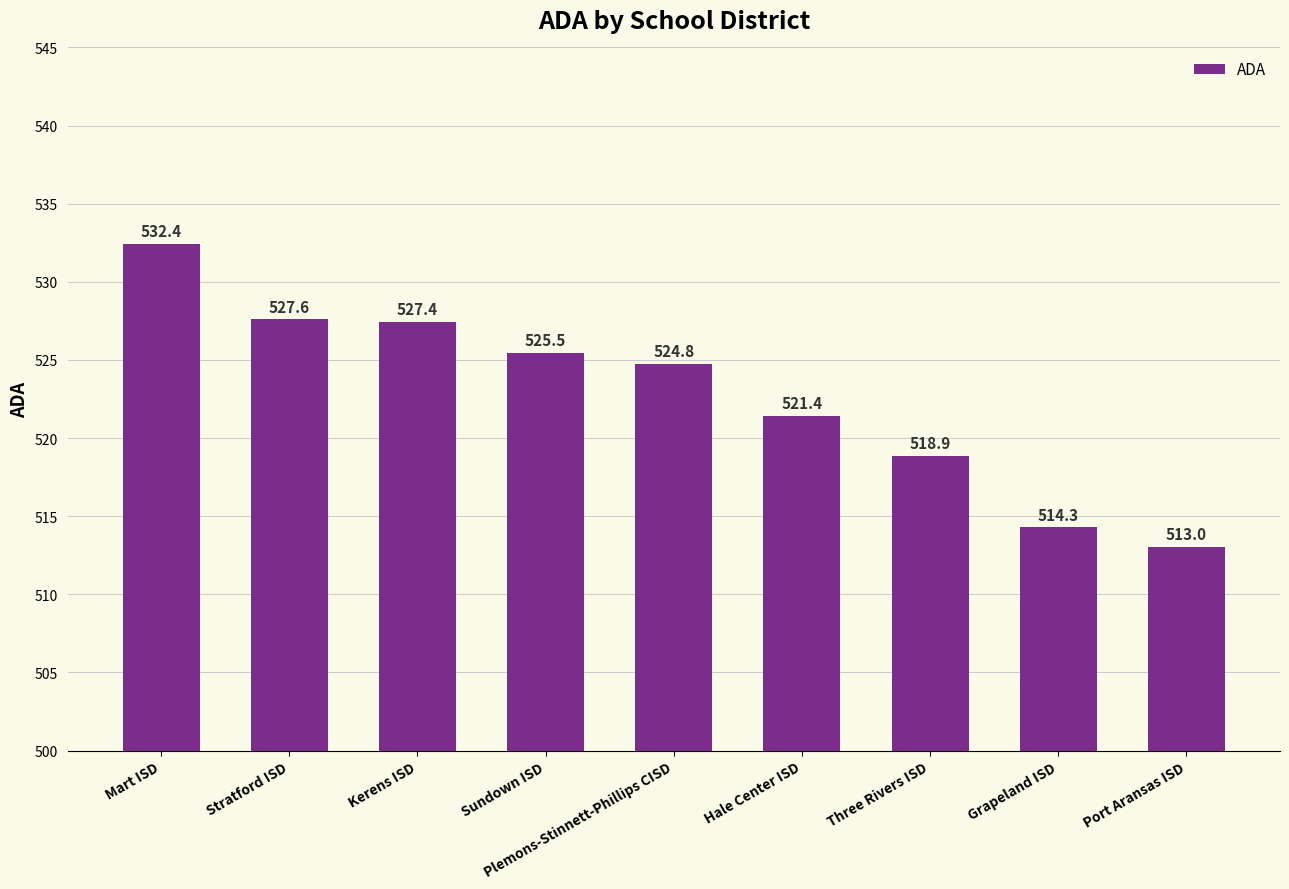

Which has a higher value, Kerens ISD or Hale Center ISD?

Kerens ISD